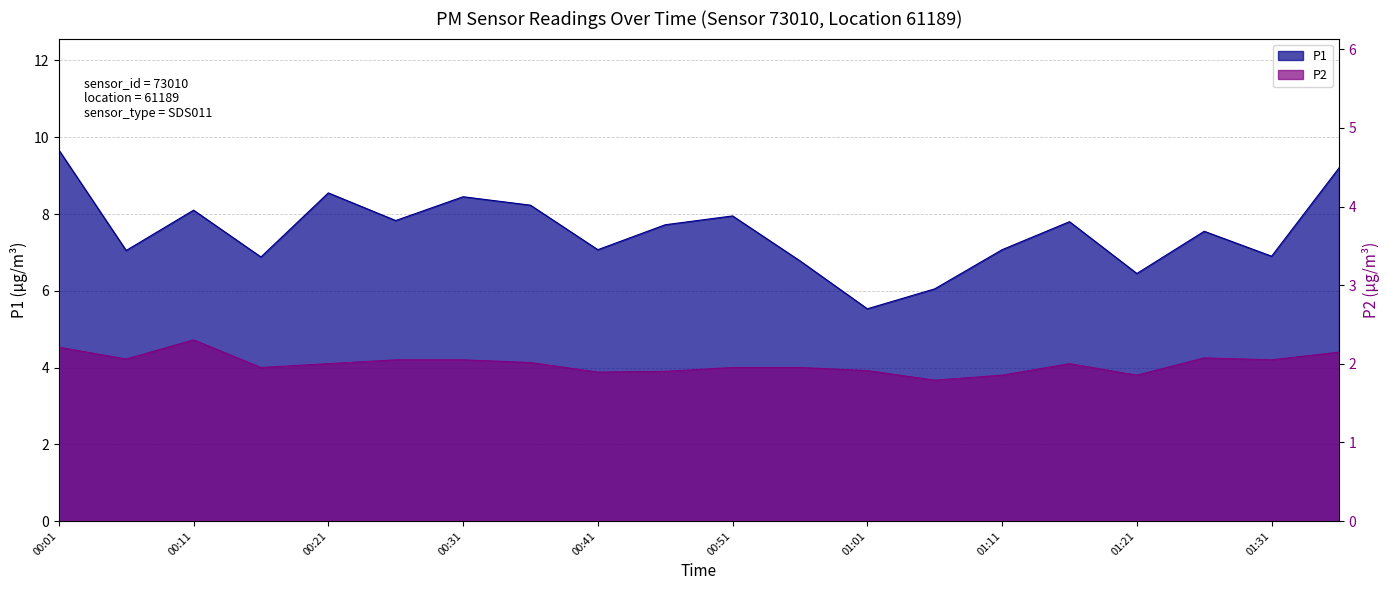

Rank the series by their maximum value, from highest to lowest.

P1, P2